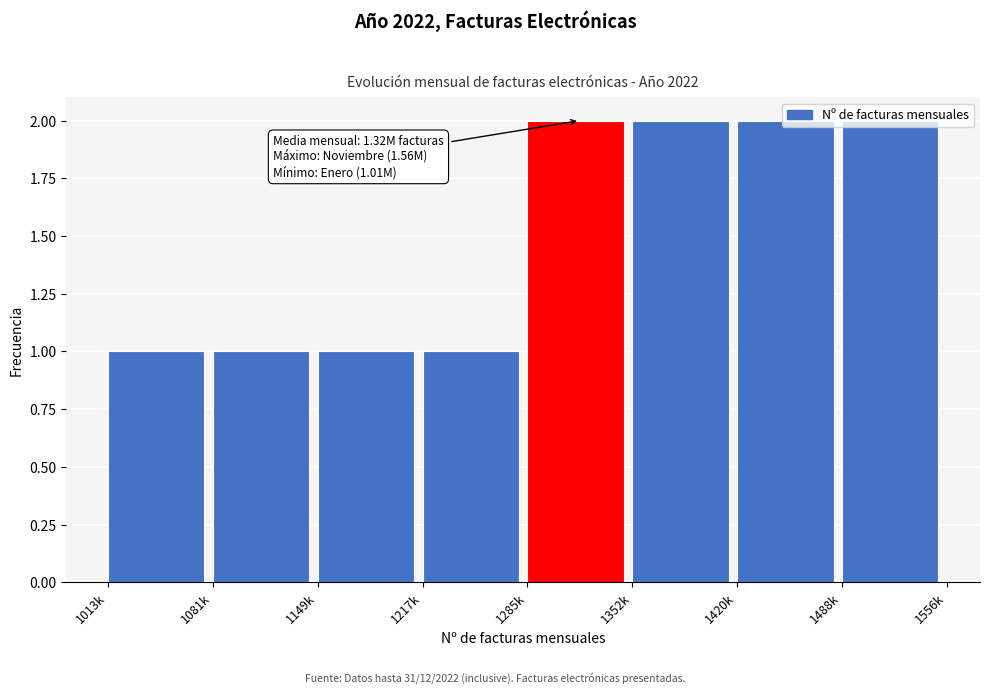

What position from the left is 1217k?

4